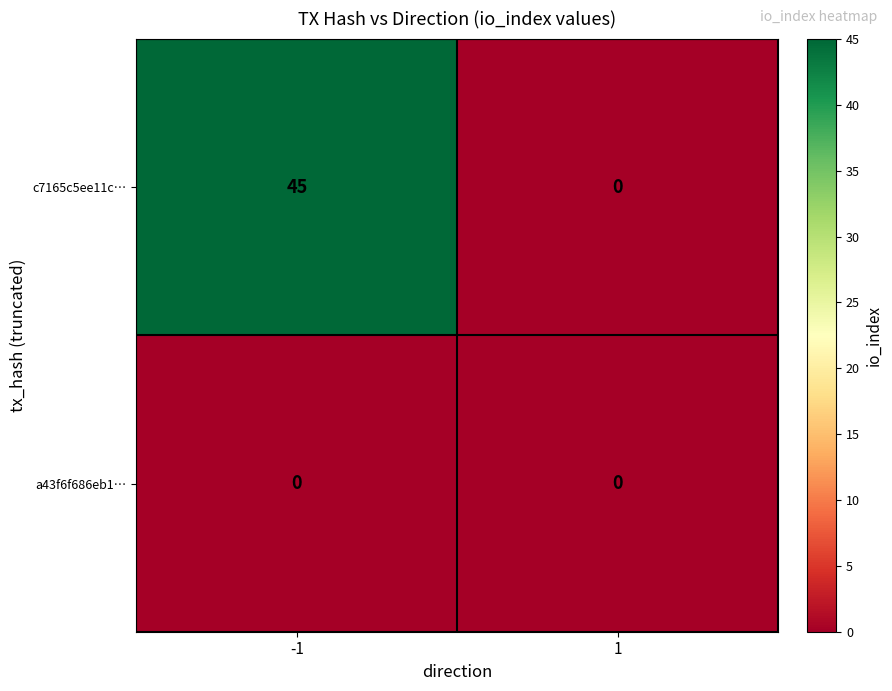

What is the sum of the c7165c5ee11c… values at -1 and 1?

45